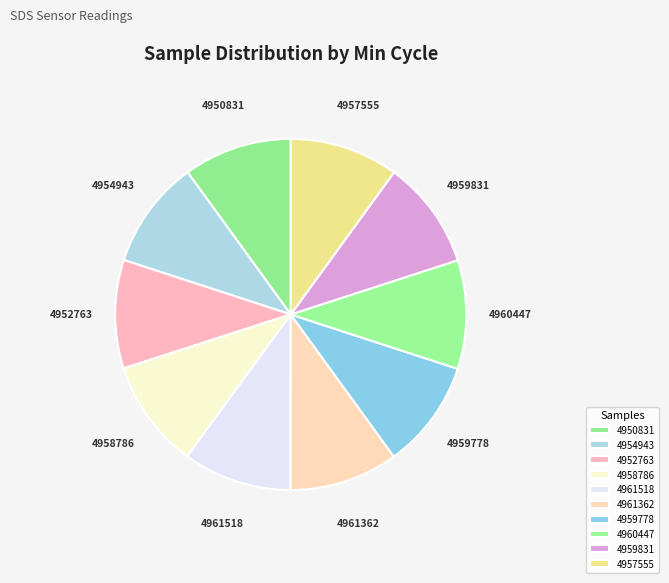

How many slices are in this pie chart?

10